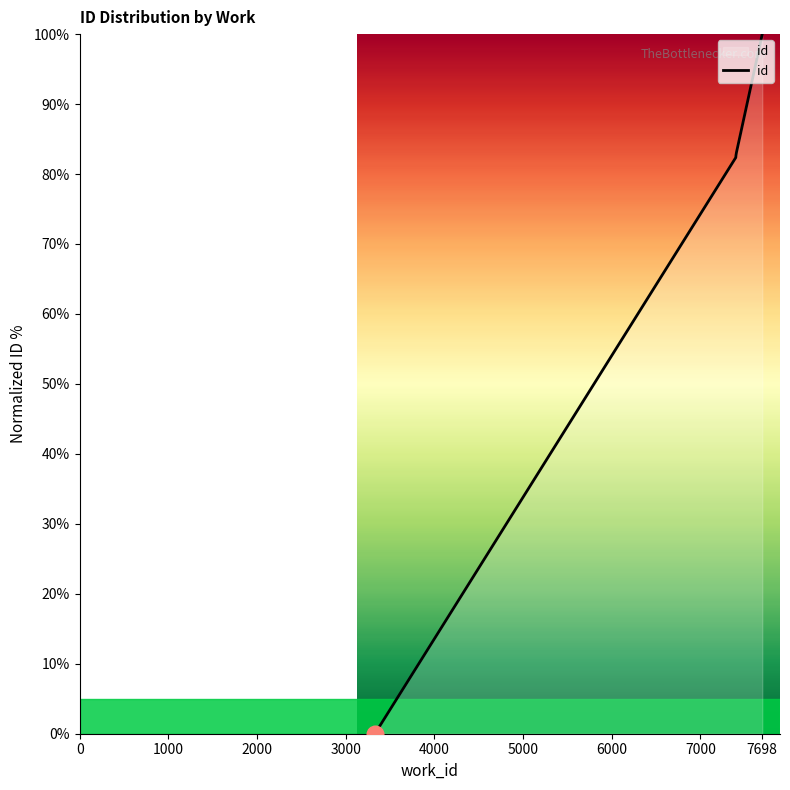

What is the difference between the maximum and minimum values?

100.0